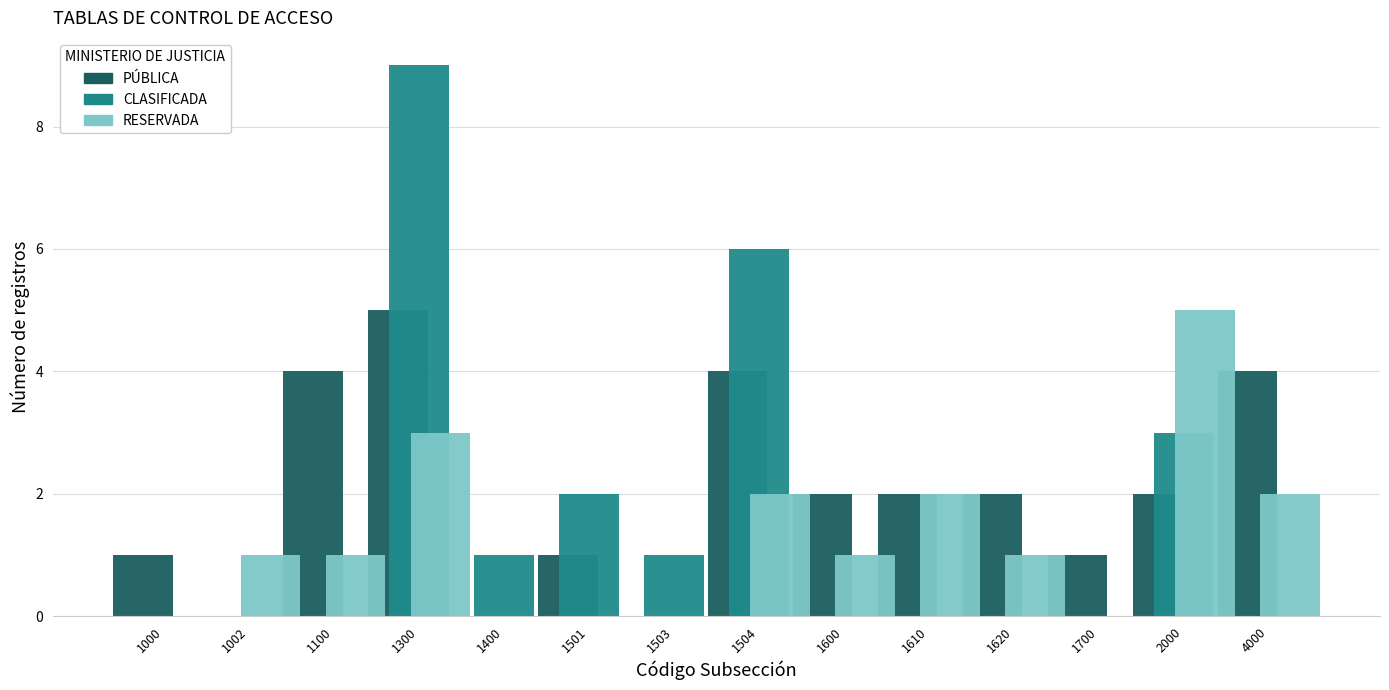

The value of PÚBLICA at 4000 is 4. True or false?

True